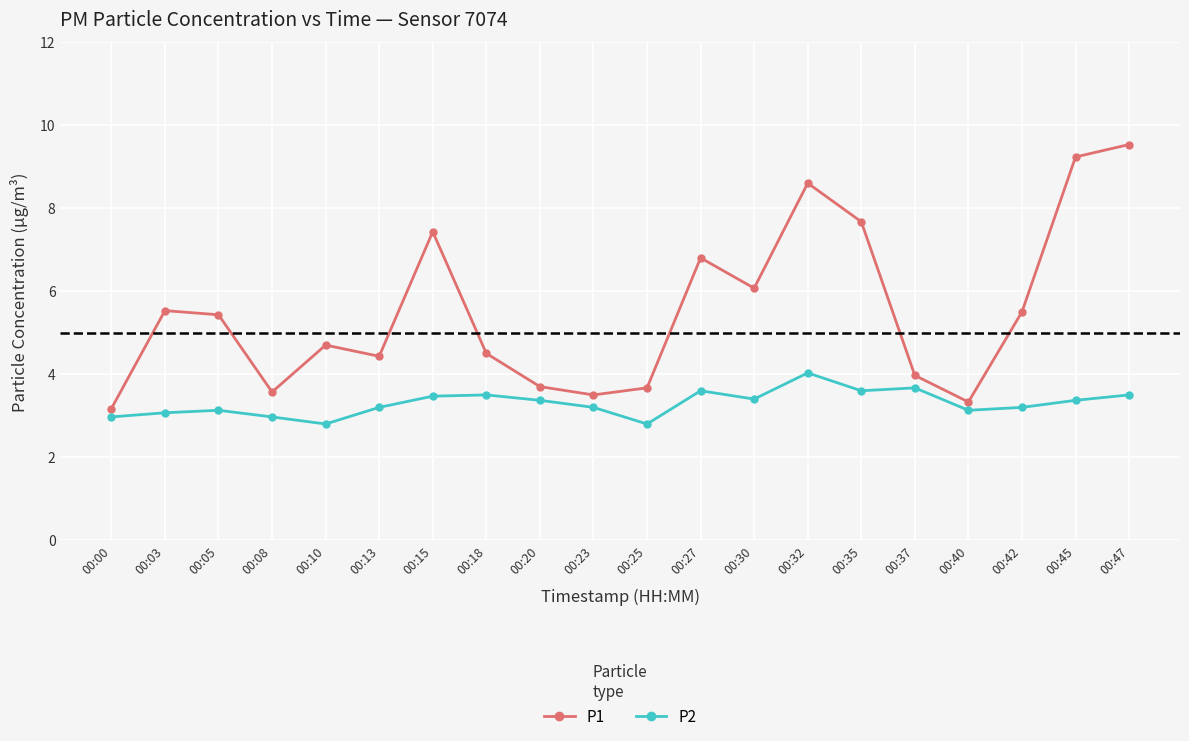

Reading left to right, what are all the values shown in this chart?

P1: 00:00=3.2	00:03=5.5	00:05=5.4	00:08=3.6	00:10=4.7	00:13=4.4	00:15=7.4	00:18=4.5	00:20=3.7	00:23=3.5	00:25=3.7	00:27=6.8	00:30=6.1	00:32=8.6	00:35=7.7	00:37=4.0	00:40=3.3	00:42=5.5	00:45=9.2	00:47=9.5
P2: 00:00=3.0	00:03=3.1	00:05=3.1	00:08=3.0	00:10=2.8	00:13=3.2	00:15=3.5	00:18=3.5	00:20=3.4	00:23=3.2	00:25=2.8	00:27=3.6	00:30=3.4	00:32=4.0	00:35=3.6	00:37=3.7	00:40=3.1	00:42=3.2	00:45=3.4	00:47=3.5